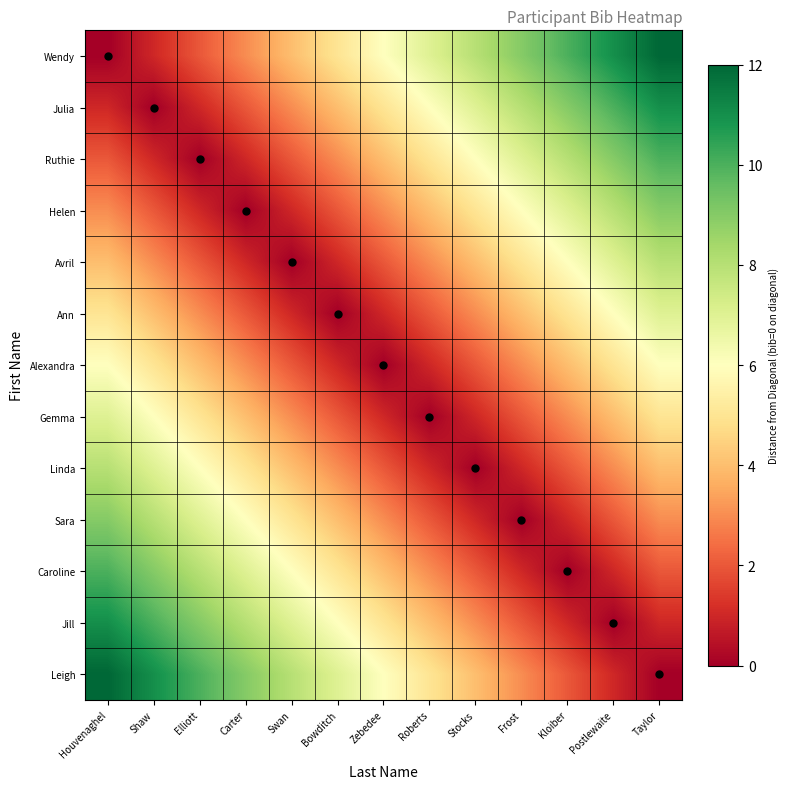

What is the difference between the highest and lowest values at Carter?

9